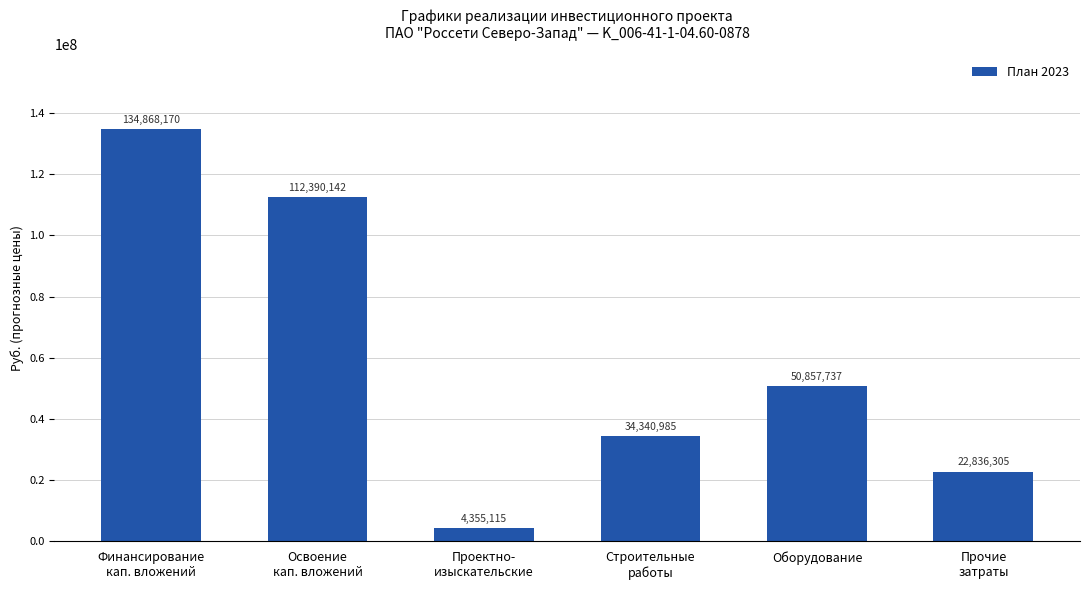

What is the average value?

59941409